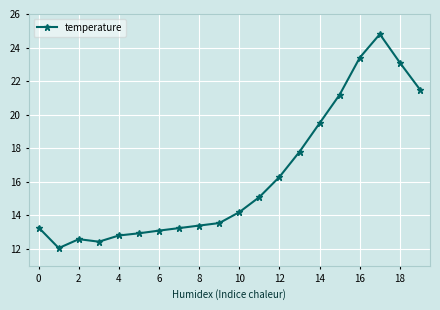

What is the value of the 17th point from the left?

23.4